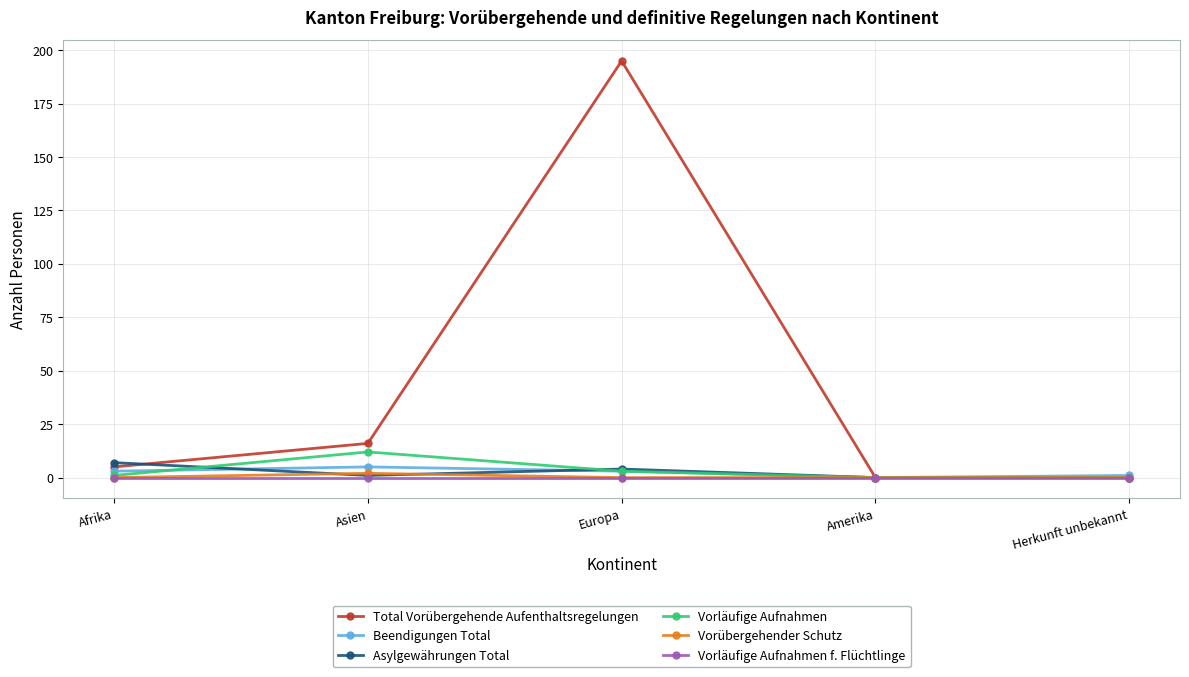

What is the value of the Vorübergehender Schutz point at the 2nd from the left?

2